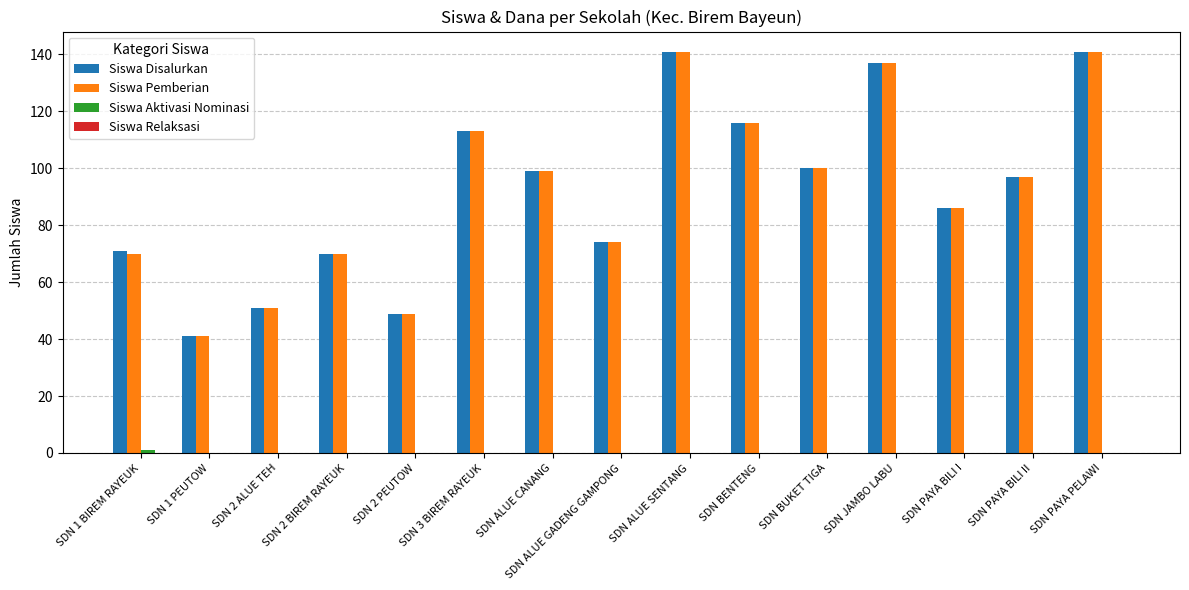

True or false: Siswa Disalurkan has a value of 141 at SDN PAYA PELAWI.

True